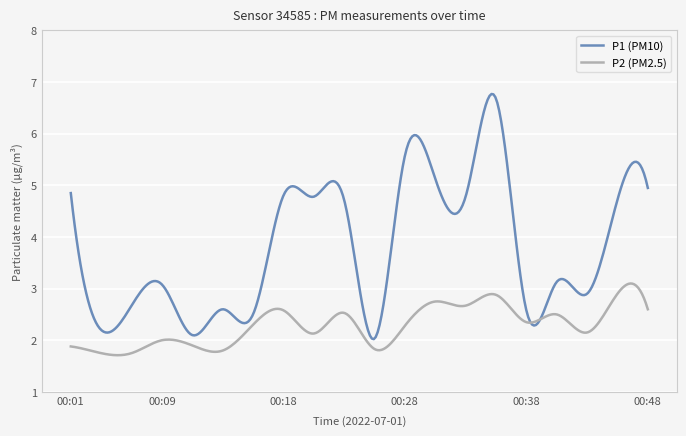

What is the smallest value displayed?

1.7